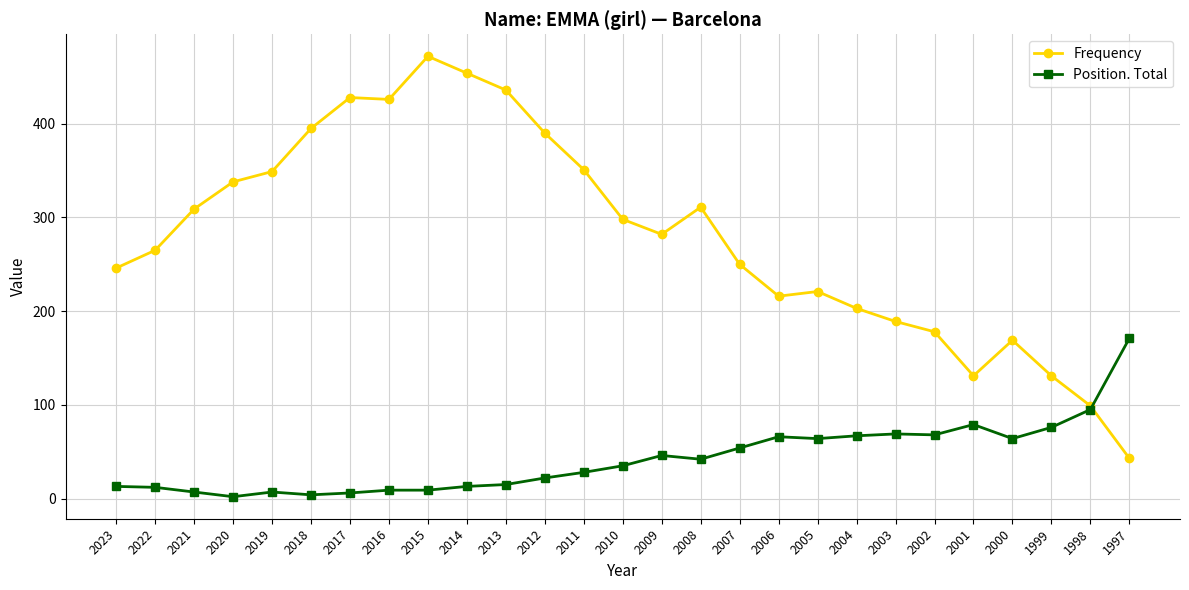

What value does the Position. Total series have at 1999, to the nearest 10?

80